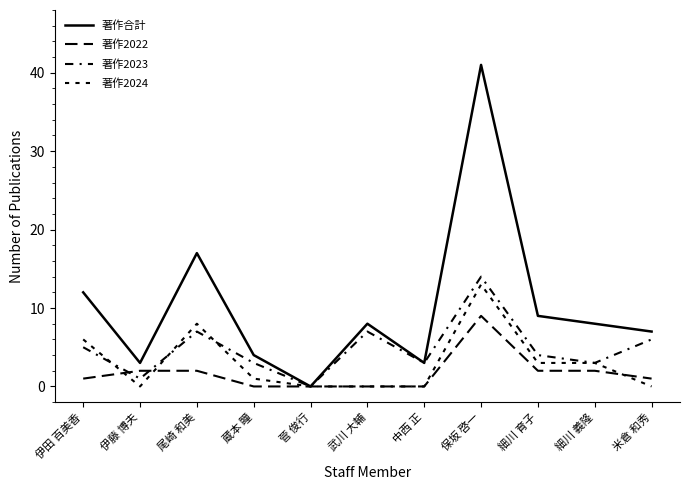

The 著作合計 series shows 17 at 尾崎 和美. True or false?

True